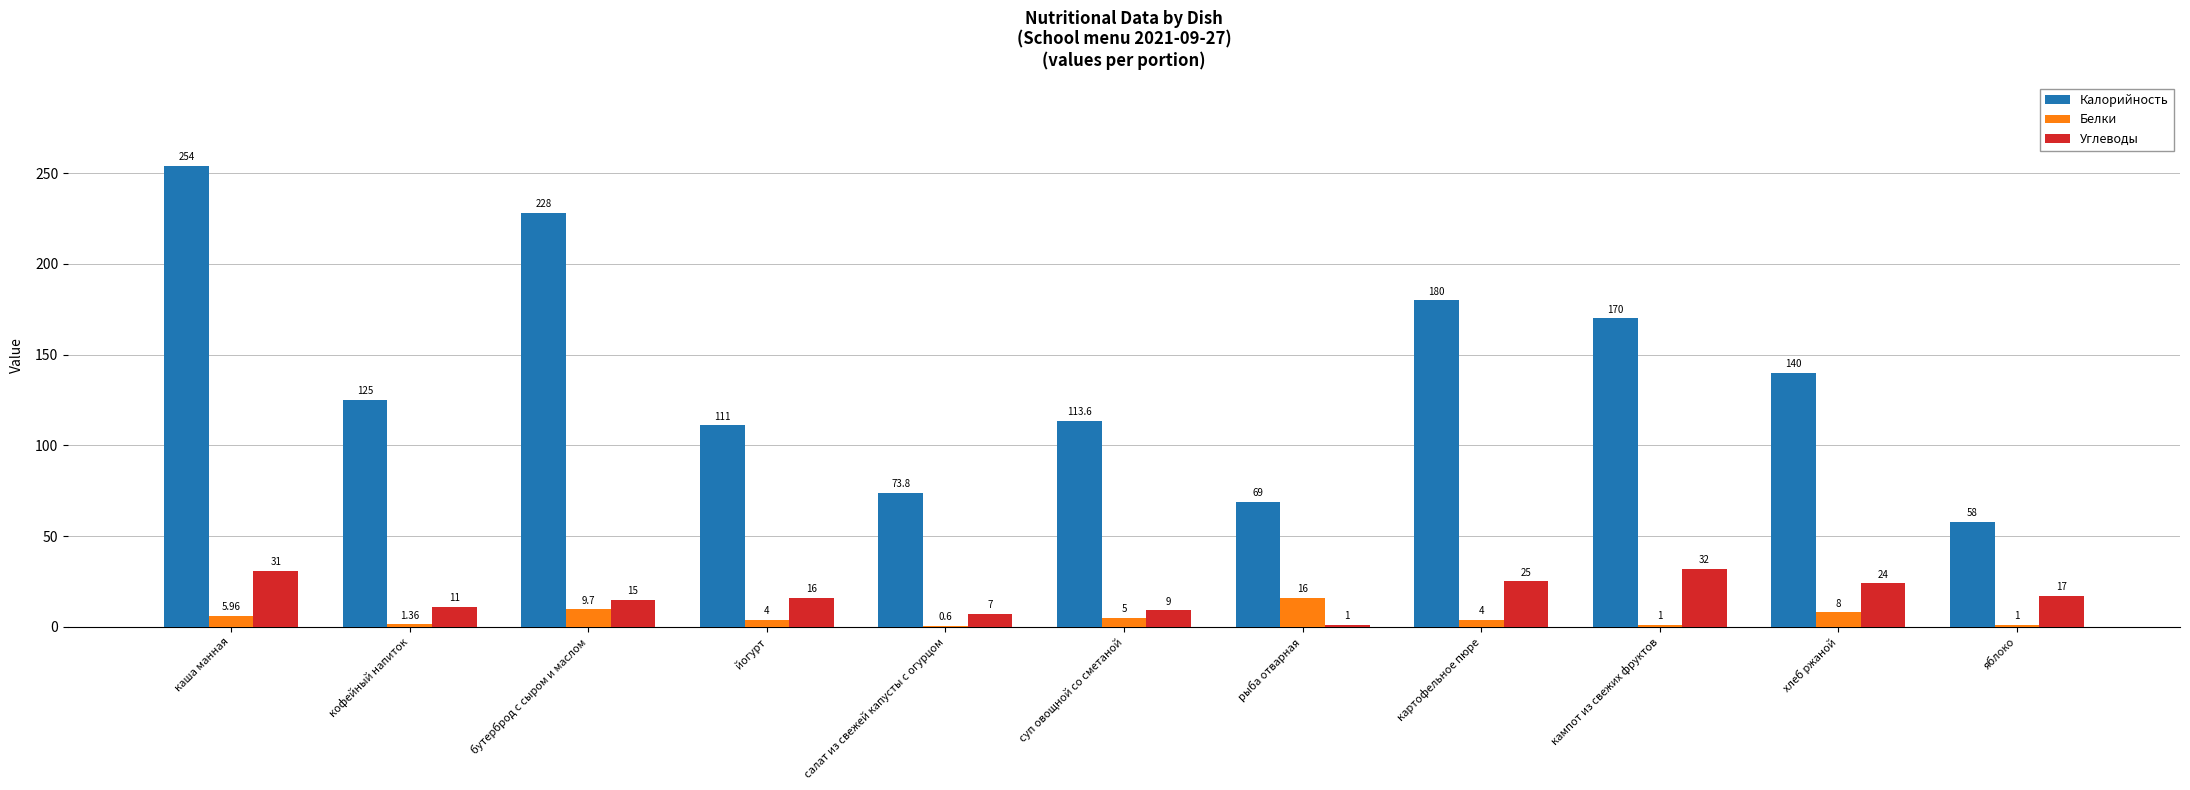

The Углеводы series shows 7.0 at салат из свежей капусты с огурцом. True or false?

True